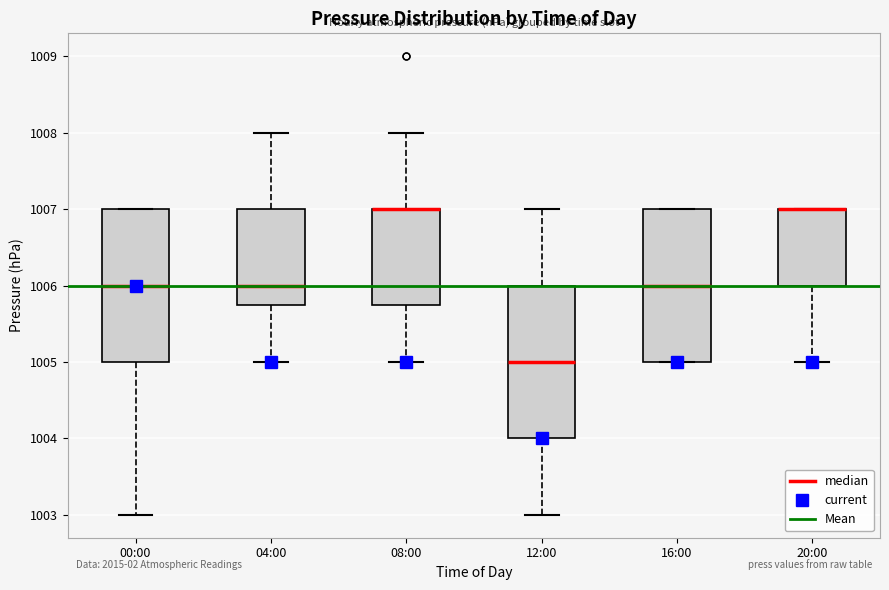

Reading left to right, transcribe this box plot: for each box, give where its median line is, the range the box spans, and where its two whiskers end, as read against the y-axis. The values are not printed on the chart, so give them approximately, as read against the axis.

00:00: median 1006.0, box 1005.0 to 1007.0, whiskers 1003.0 to 1007.0
04:00: median 1006.0, box 1005.8 to 1007.0, whiskers 1005.0 to 1008.0
08:00: median 1007.0 (drawn on the box's upper edge), box 1005.8 to 1007.0, whiskers 1005.0 to 1008.0
12:00: median 1005.0, box 1004.0 to 1006.0, whiskers 1003.0 to 1007.0
16:00: median 1006.0, box 1005.0 to 1007.0, whiskers 1005.0 to 1007.0
20:00: median 1007.0 (drawn on the box's upper edge), box 1006.0 to 1007.0, whiskers 1005.0 to 1007.0